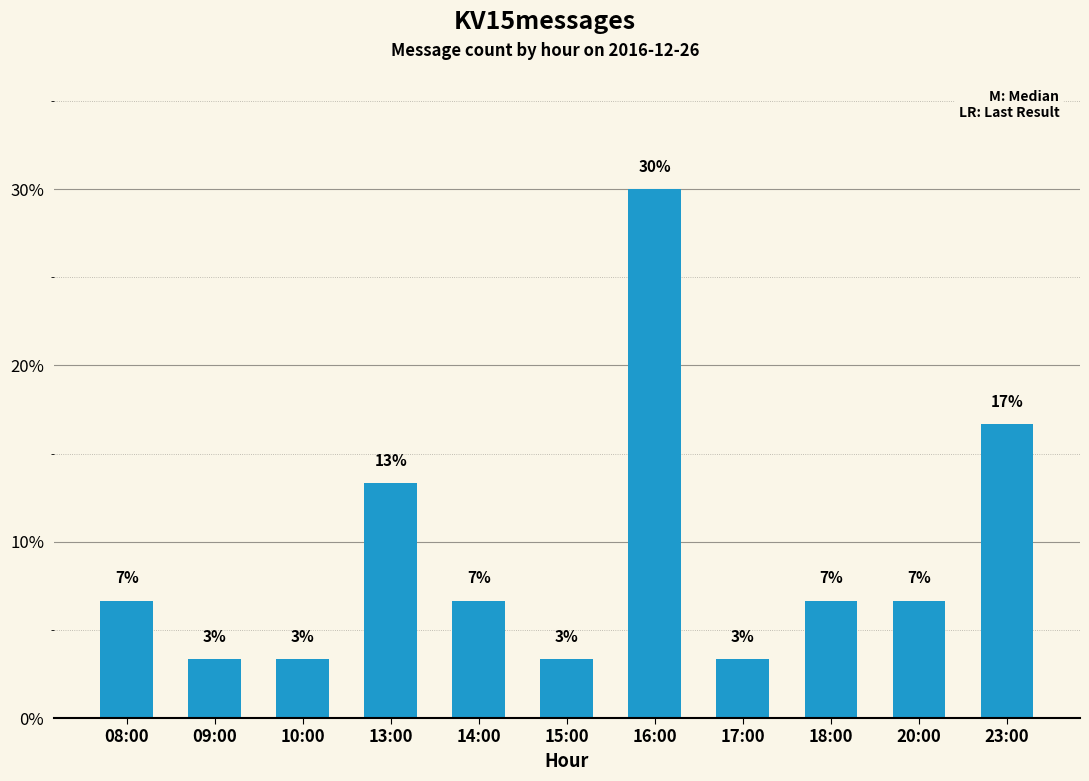

Reading right to left, extract all data points from this chart.

16.7	6.7	6.7	3.3	30.0	3.3	6.7	13.3	3.3	3.3	6.7